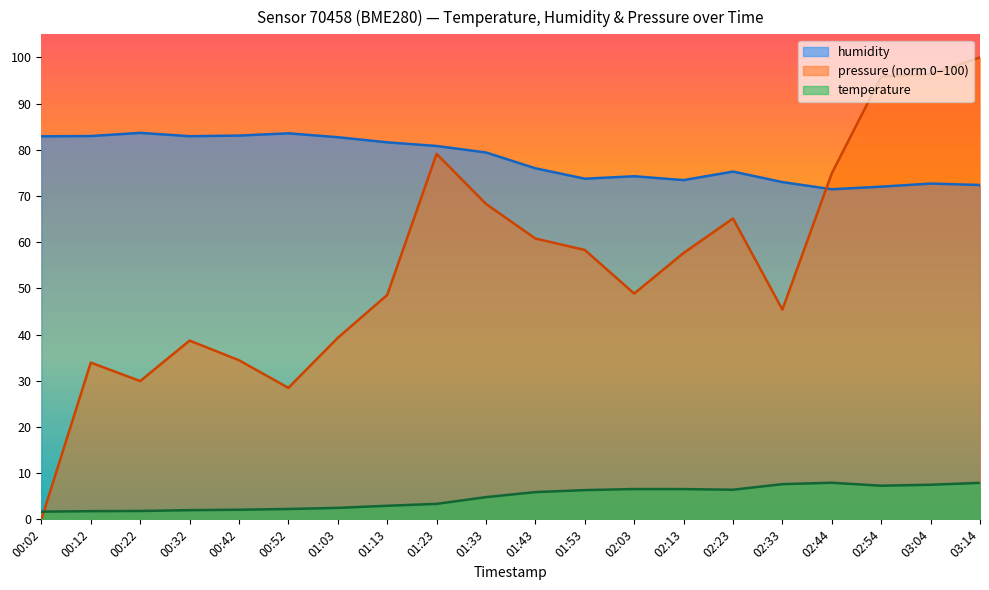

Is the value of humidity at 01:43 greater than the value of pressure_norm at 01:53?

Yes